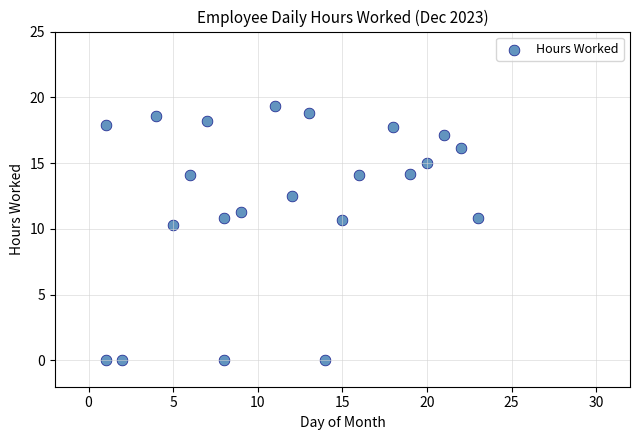

What is the range of Y values (max minus min)?

19.4